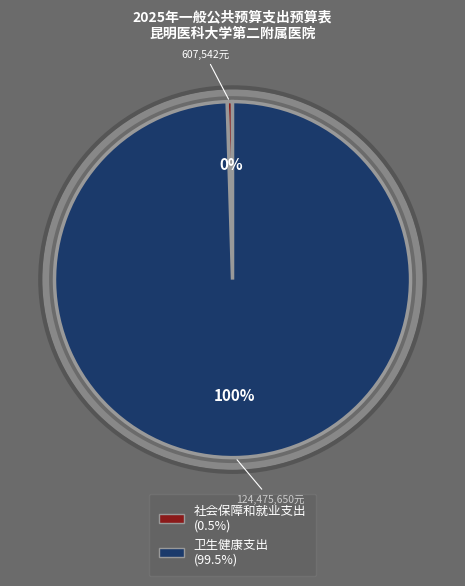

Rank the categories by value from lowest to highest.

社会保障和就业支出, 卫生健康支出